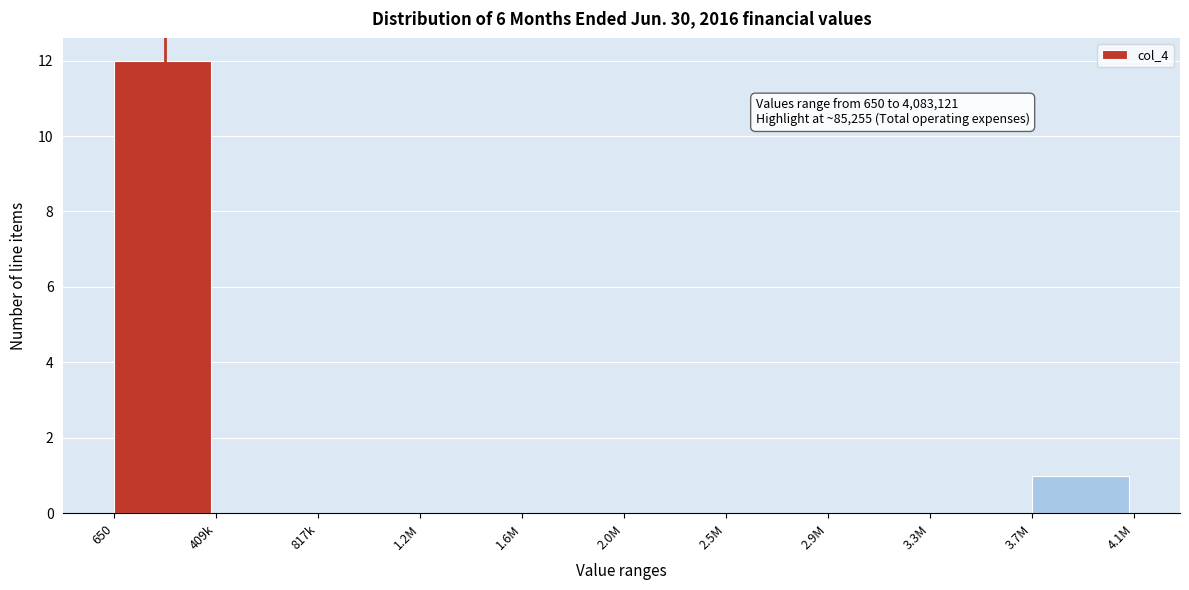

Reading right to left, list all the values displayed in this chart.

3.7M=1	3.3M=0	2.9M=0	2.5M=0	2.0M=0	1.6M=0	1.2M=0	817k=0	409k=0	650=12